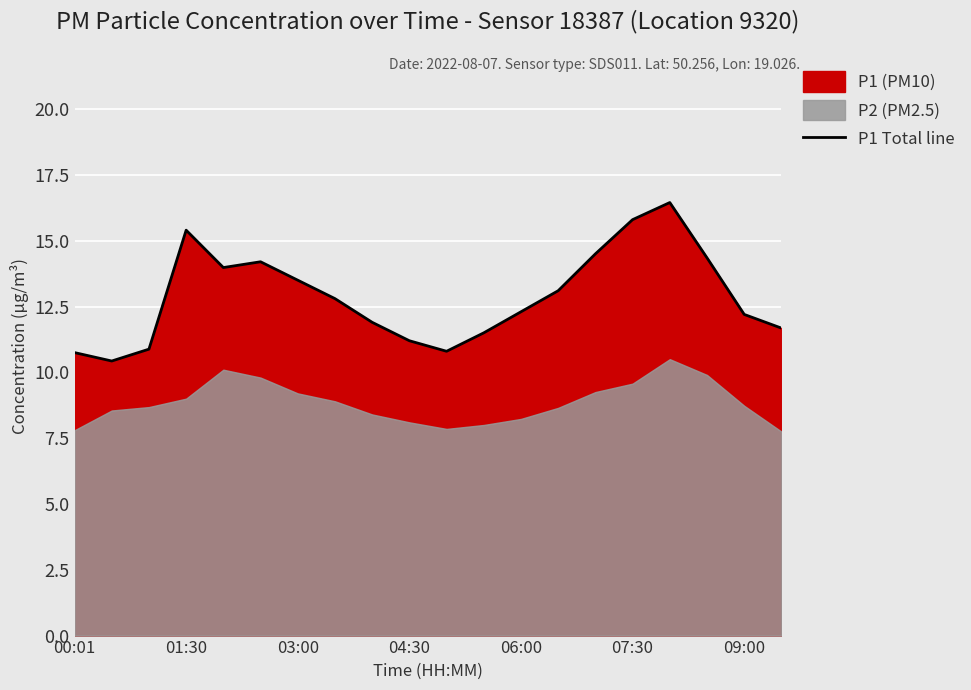

The P1 Total line series shows 20.5 at 06:00. True or false?

False